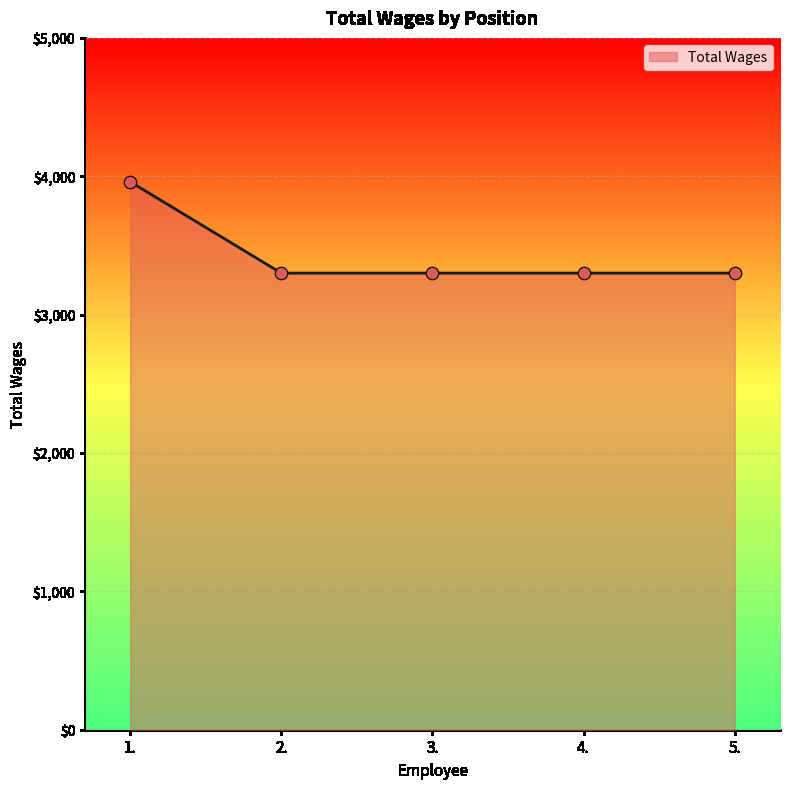

Which has a higher value, 5. or 4.?

5.